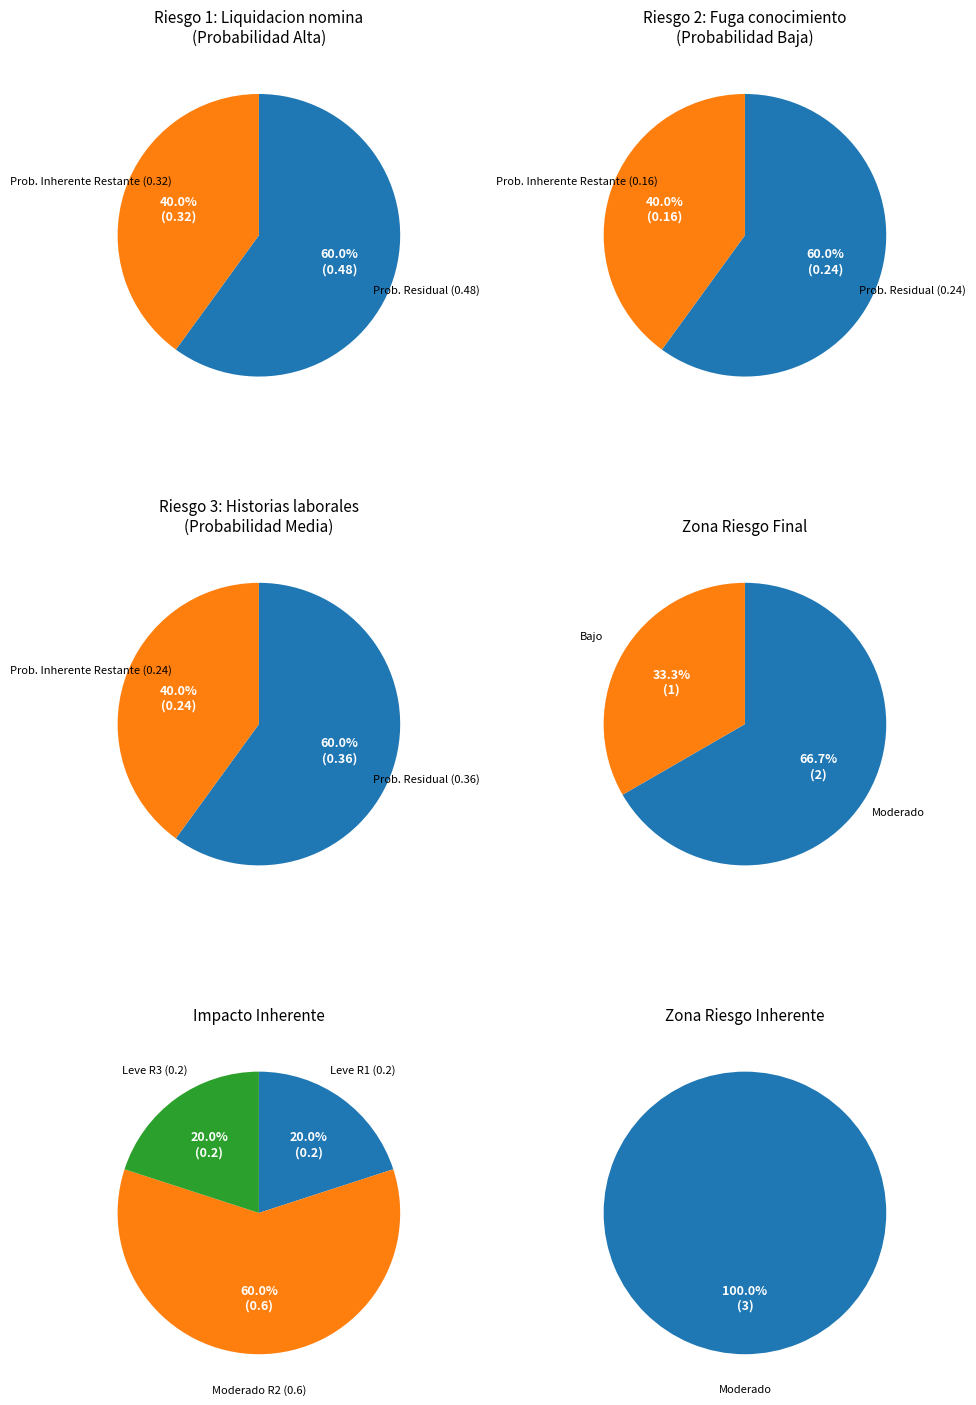

Which series has the largest range (max minus min)?

Moderado